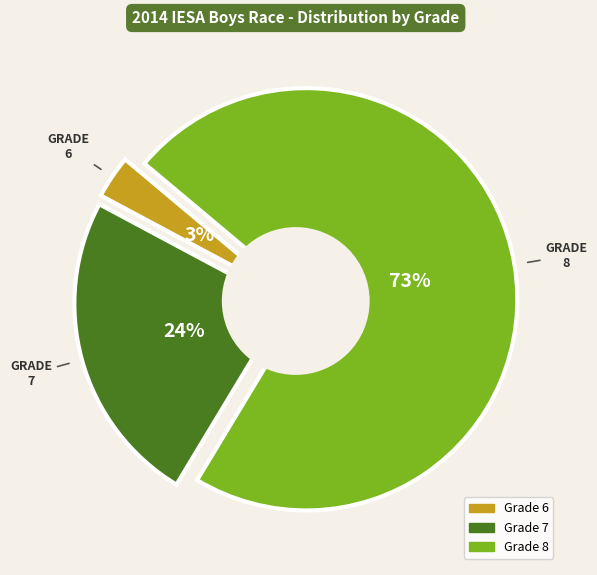

Does Grade 6 account for over 50% of the chart?

No